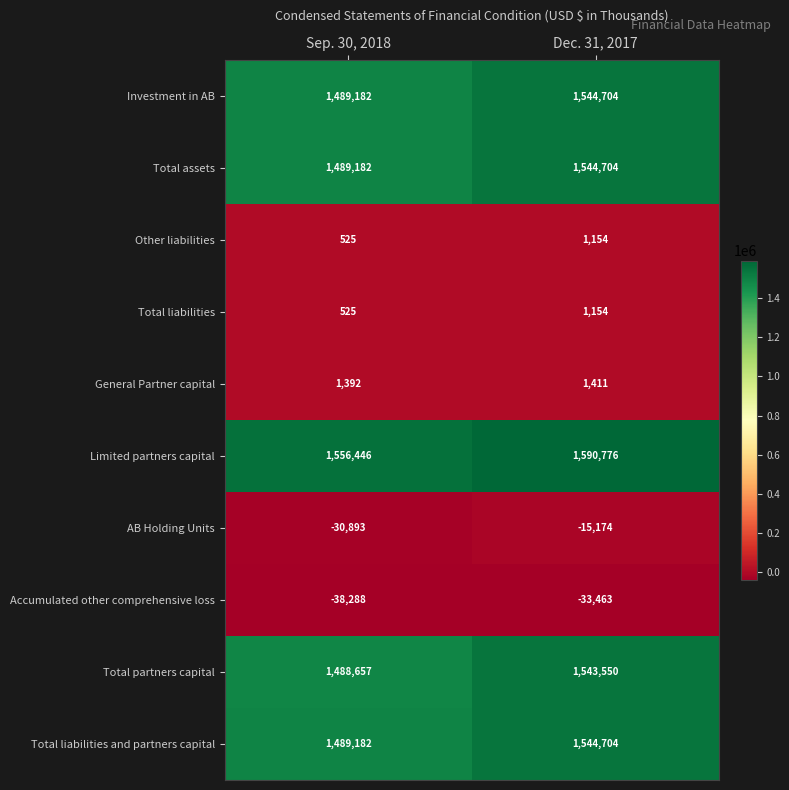

What is the sum of all Accumulated other comprehensive loss values?

-71751